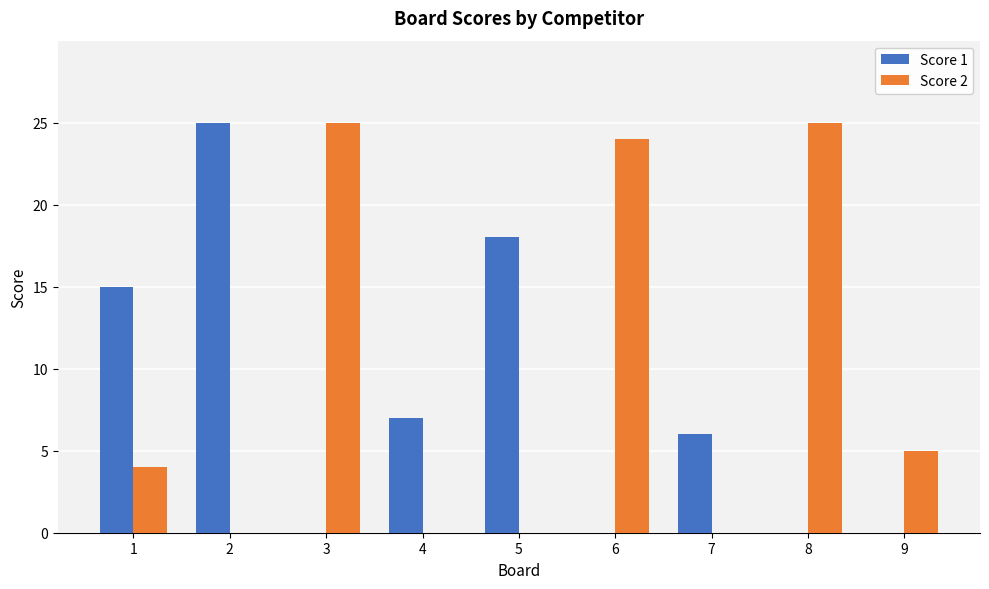

At which label does Score 1 first exceed 6?

1